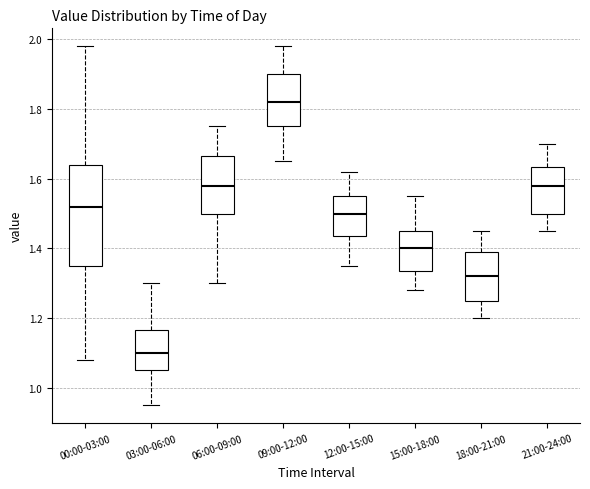

Reading left to right, transcribe this box plot: for each box, give where its median line is, the range the box spans, and where its two whiskers end, as read against the y-axis. The values are not printed on the chart, so give them approximately, as read against the axis.

00:00-03:00: median 1.52, box 1.36 to 1.64, whiskers 1.08 to 1.98
03:00-06:00: median 1.10, box 1.06 to 1.16, whiskers 0.96 to 1.30
06:00-09:00: median 1.58, box 1.50 to 1.66, whiskers 1.30 to 1.76
09:00-12:00: median 1.82, box 1.76 to 1.90, whiskers 1.66 to 1.98
12:00-15:00: median 1.50, box 1.44 to 1.56, whiskers 1.36 to 1.62
15:00-18:00: median 1.40, box 1.34 to 1.46, whiskers 1.28 to 1.56
18:00-21:00: median 1.32, box 1.26 to 1.40, whiskers 1.20 to 1.46
21:00-24:00: median 1.58, box 1.50 to 1.64, whiskers 1.46 to 1.70